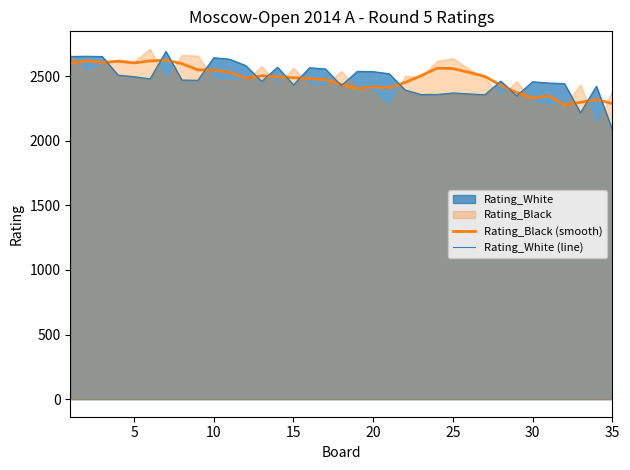

What is the maximum value shown in the chart?

2690.0